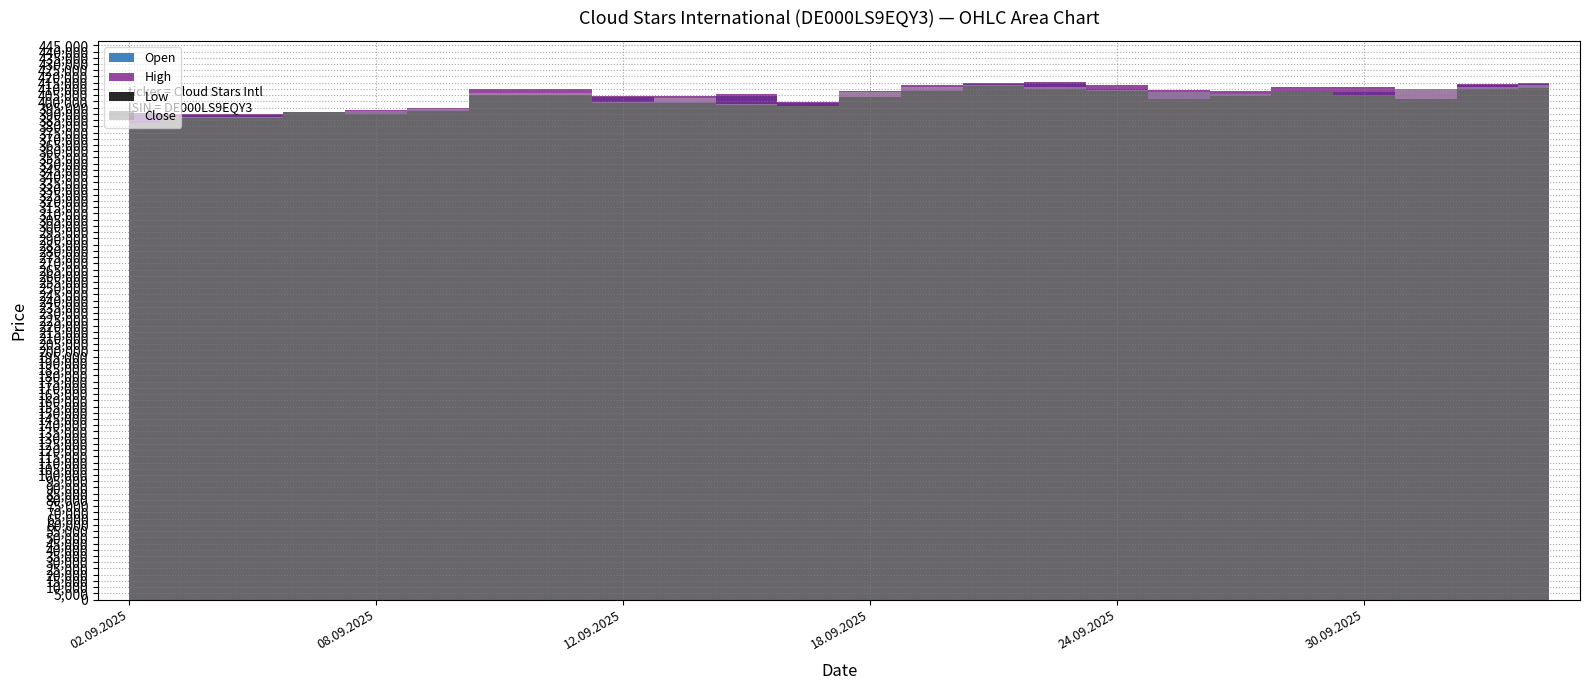

List the labels in order of Low value, smallest first.

02.09.2025, 03.09.2025, 04.09.2025, 08.09.2025, 05.09.2025, 09.09.2025, 17.09.2025, 16.09.2025, 15.09.2025, 12.09.2025, 01.10.2025, 25.09.2025, 18.09.2025, 26.09.2025, 10.09.2025, 11.09.2025, 30.09.2025, 29.09.2025, 24.09.2025, 19.09.2025, 02.10.2025, 23.09.2025, 03.10.2025, 22.09.2025